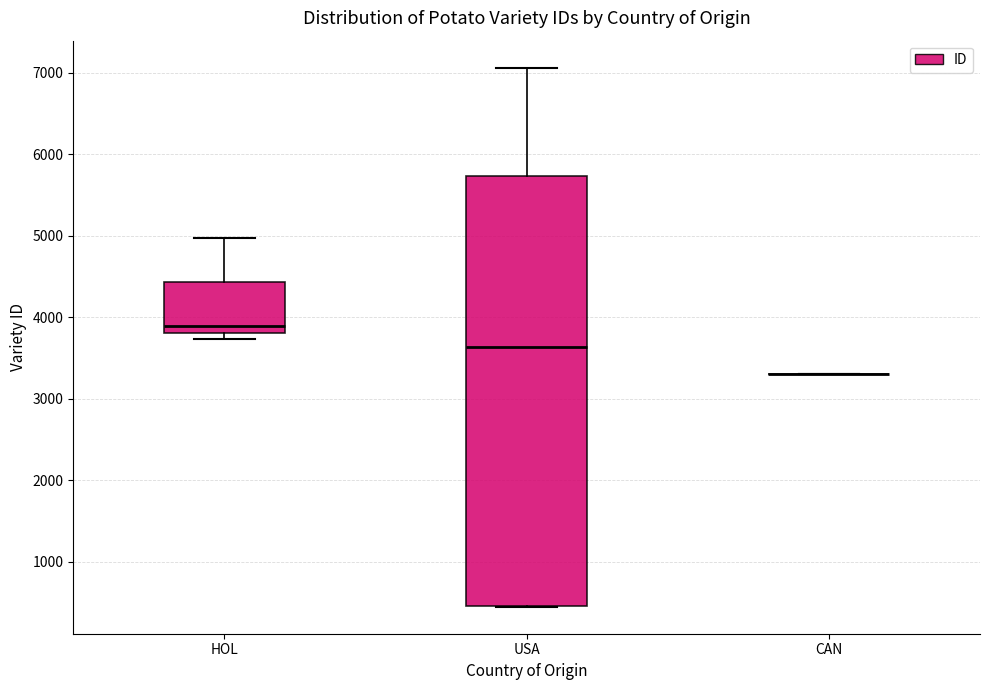

Reading left to right, transcribe this box plot: for each box, give where its median line is, the range the box spans, and where its two whiskers end, as read against the y-axis. The values are not printed on the chart, so give them approximately, as read against the axis.

HOL: median 3900, box 3800 to 4400, whiskers 3700 to 5000
USA: median 3600, box 500 to 5700, whiskers 400 to 7100
CAN: box collapsed to a line at 3300, whiskers 3300 to 3300